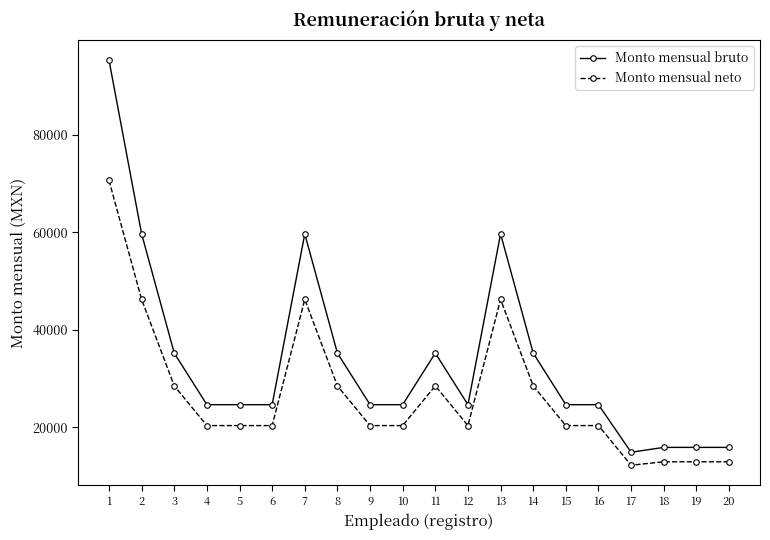

At which category is the sum across all series the highest?

1